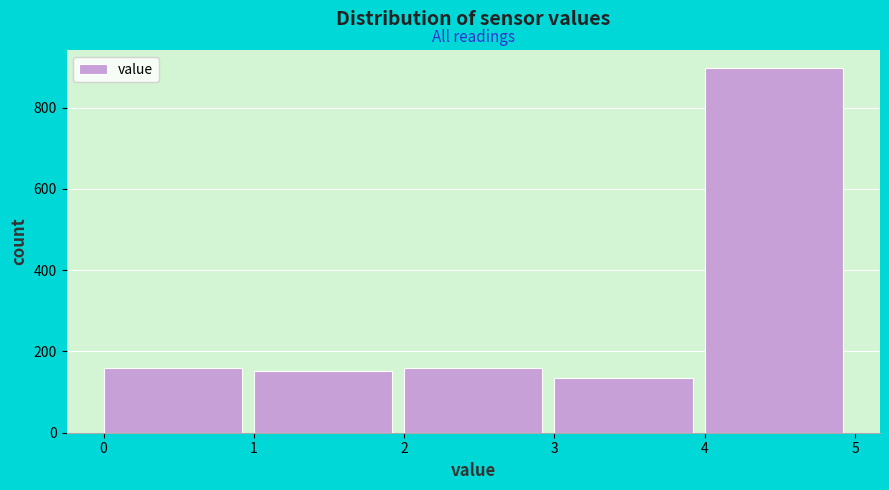

Reading left to right, what are all the values shown in this chart?

159	152	159	135	897